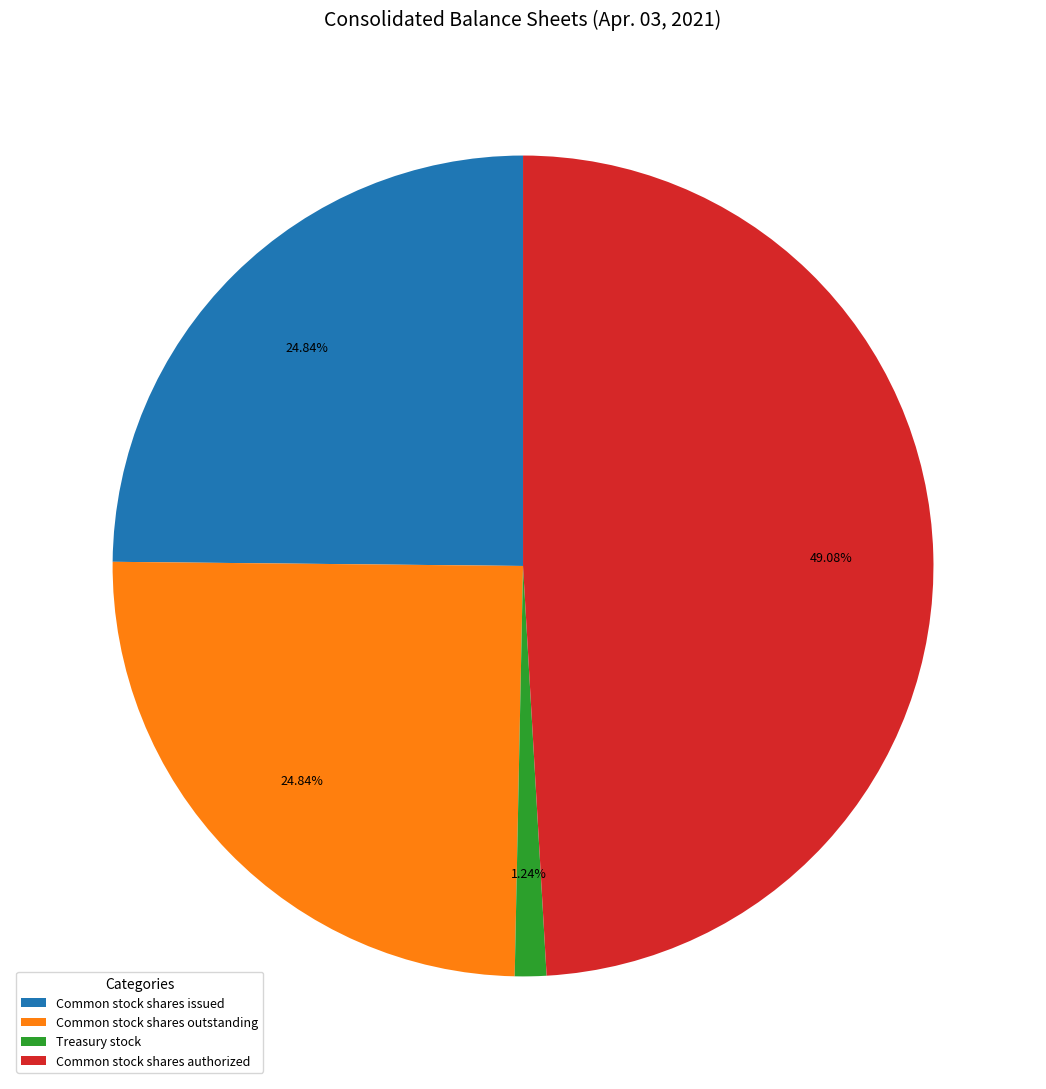

Count the number of slices in the pie.

4